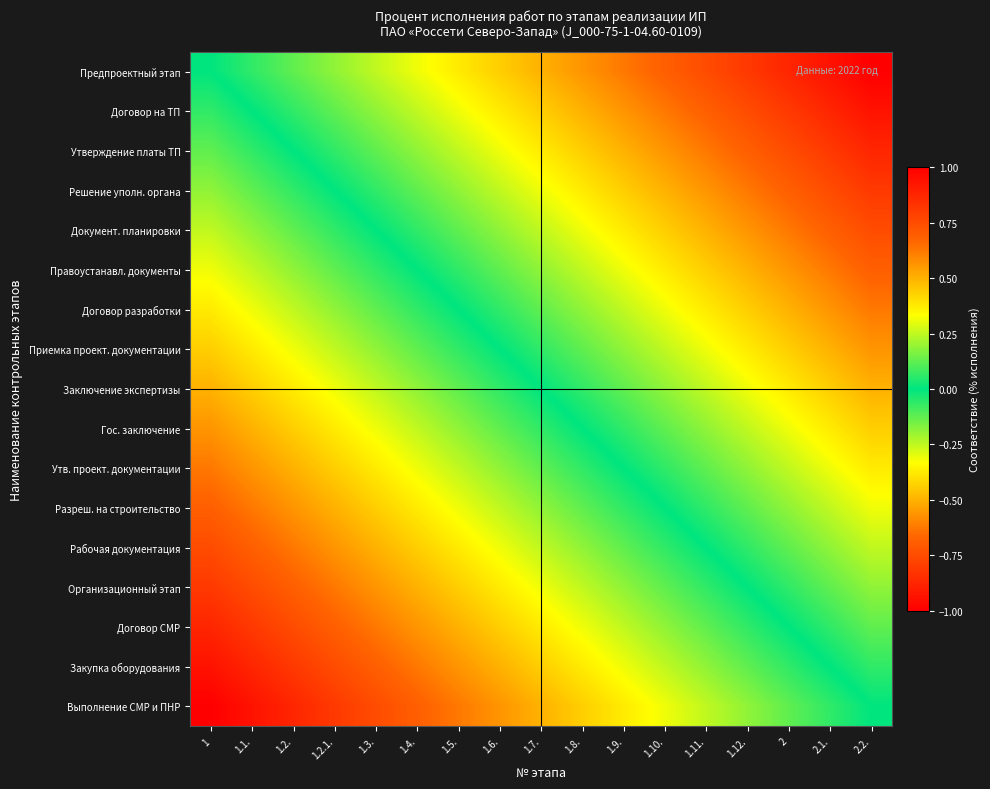

At 1.3., list the series in order from smallest to largest.

Выполнение СМР и ПНР, Закупка оборудования, Договор СМР, Организационный этап, Рабочая документация, Разреш. на строительство, Утв. проект. документации, Гос. заключение, Заключение экспертизы, Приемка проект. документации, Договор разработки, Правоустанавл. документы, Документ. планировки, Решение уполн. органа, Утверждение платы ТП, Договор на ТП, Предпроектный этап